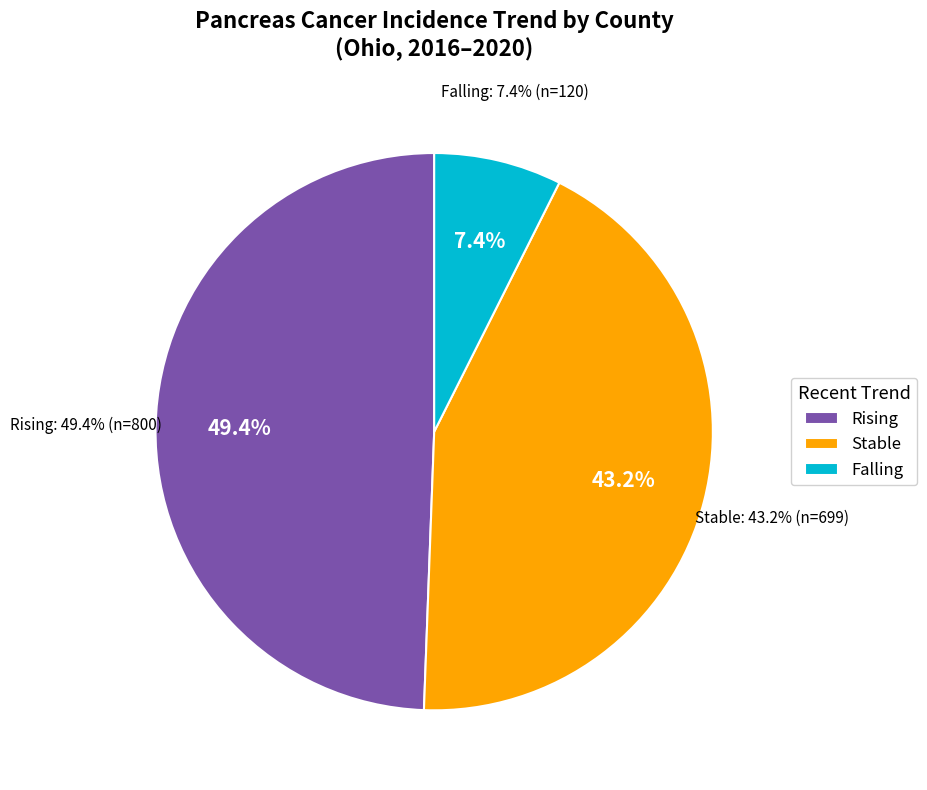

Which category accounts for the majority?

rising